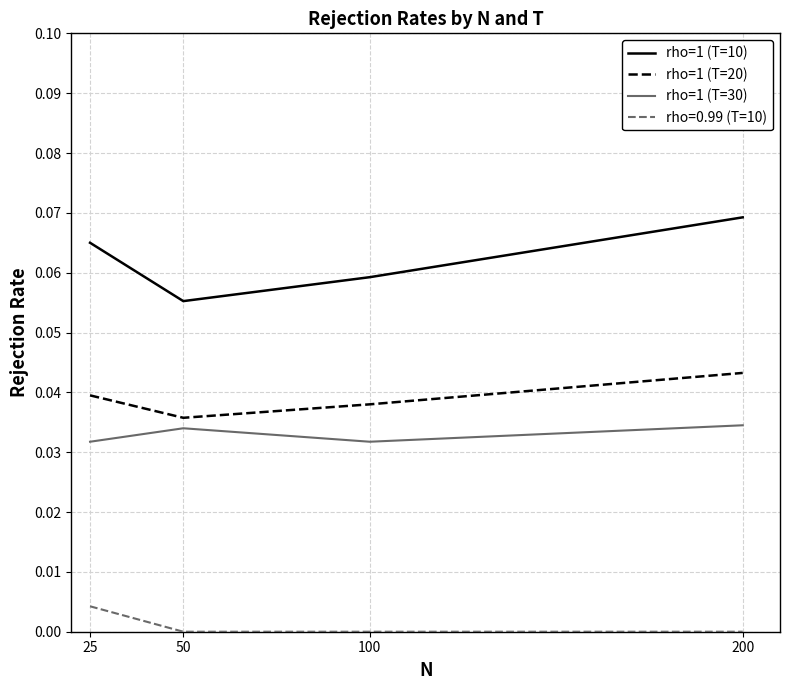

Which series has the largest total across all categories?

rho=1 (T=10)